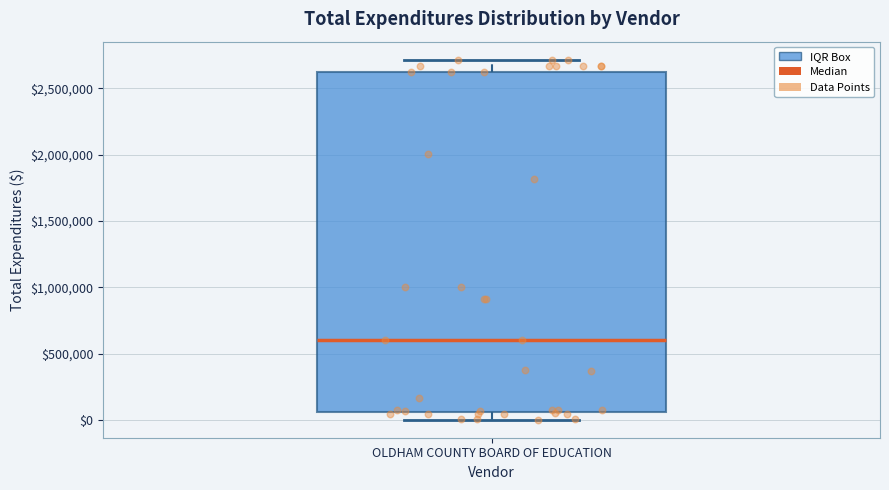

Where is the upper edge of the box for OLDHAM COUNTY BOARD OF EDUCATION on the y-axis? The values are not printed on the chart, so give them approximately, as read against the axis.

2600000